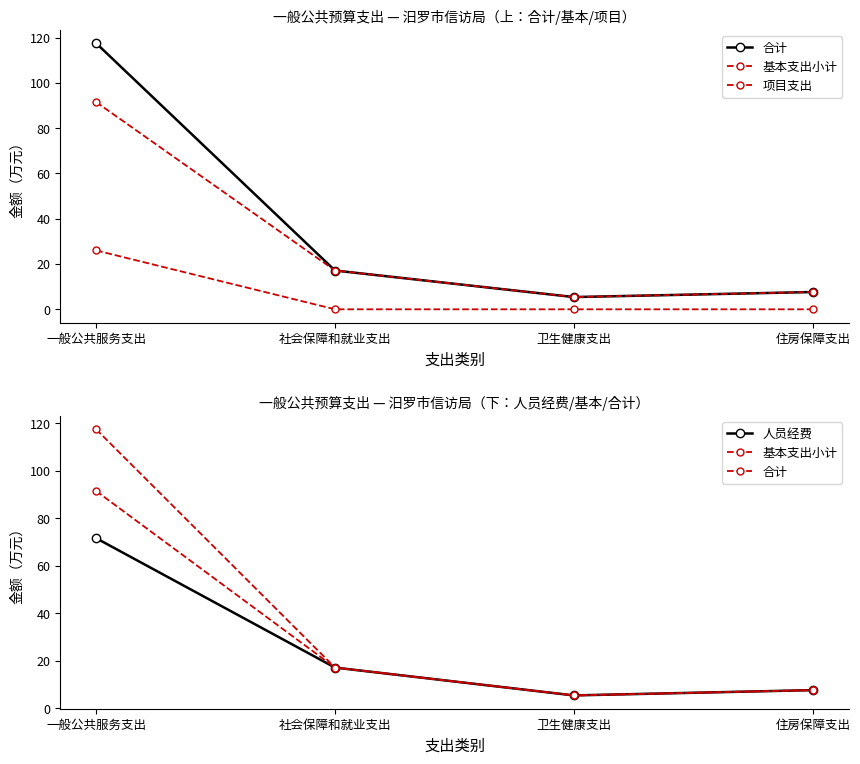

What is the difference between the maximum and second lowest values in the 合计 series?

109.9